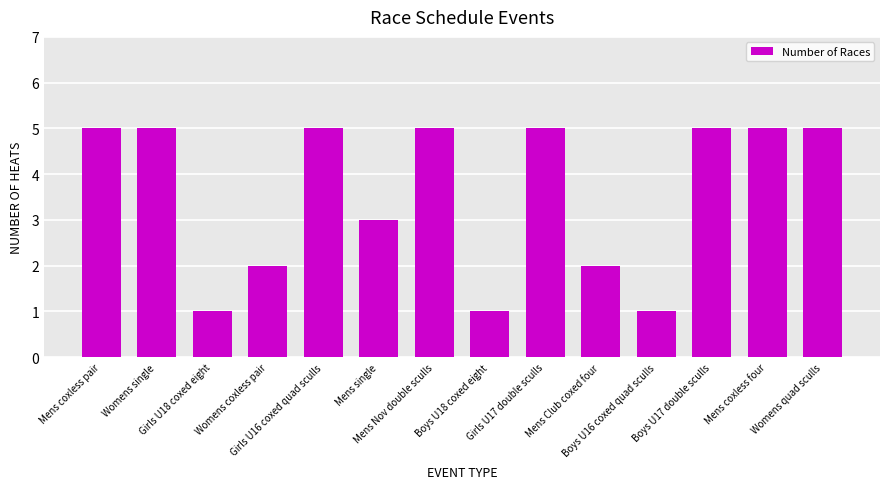

How many categories are shown in the chart?

14